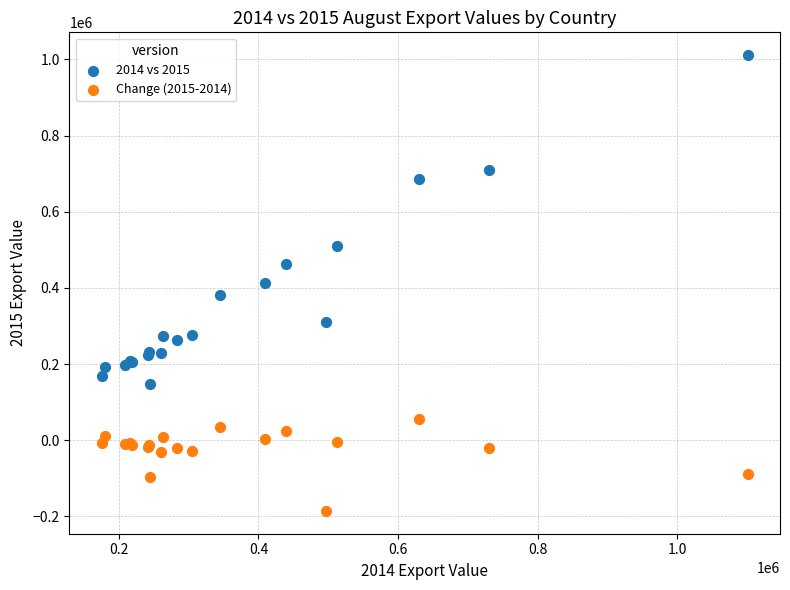

Which series contains the highest Y value?

2014 vs 2015